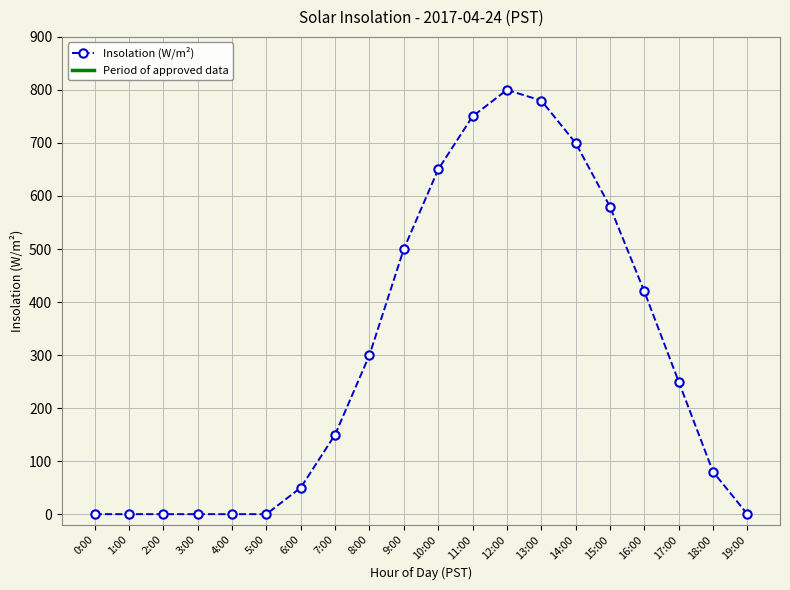

Which has a higher value, 14:00 or 6:00?

14:00